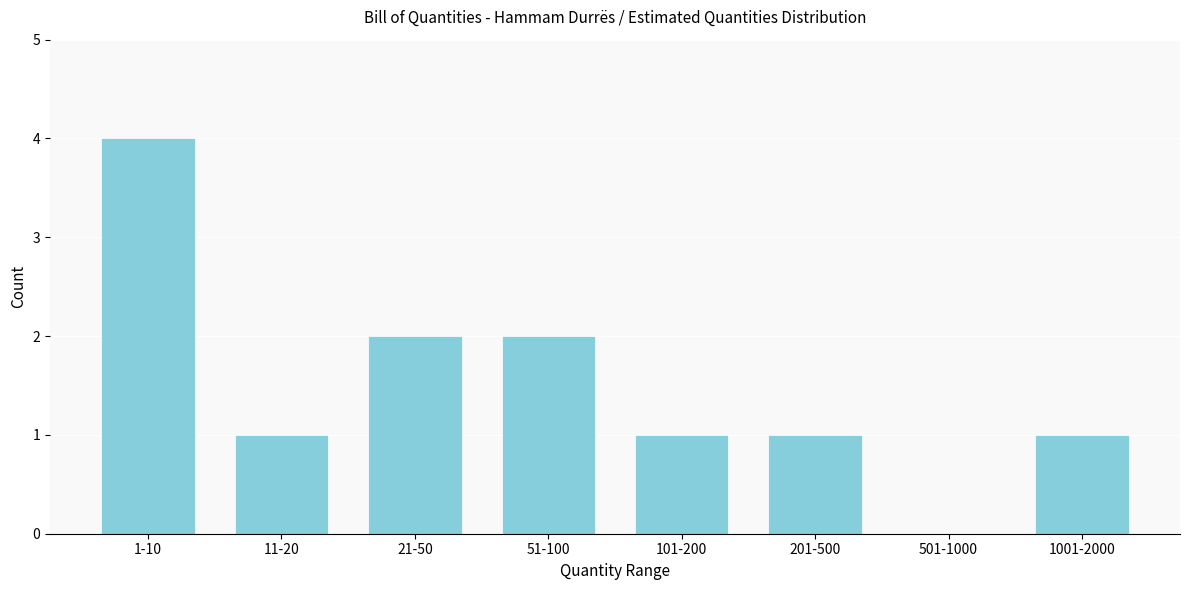

Reading left to right, transcribe all the data shown in this chart.

1-10=4	11-20=1	21-50=2	51-100=2	101-200=1	201-500=1	501-1000=0	1001-2000=1